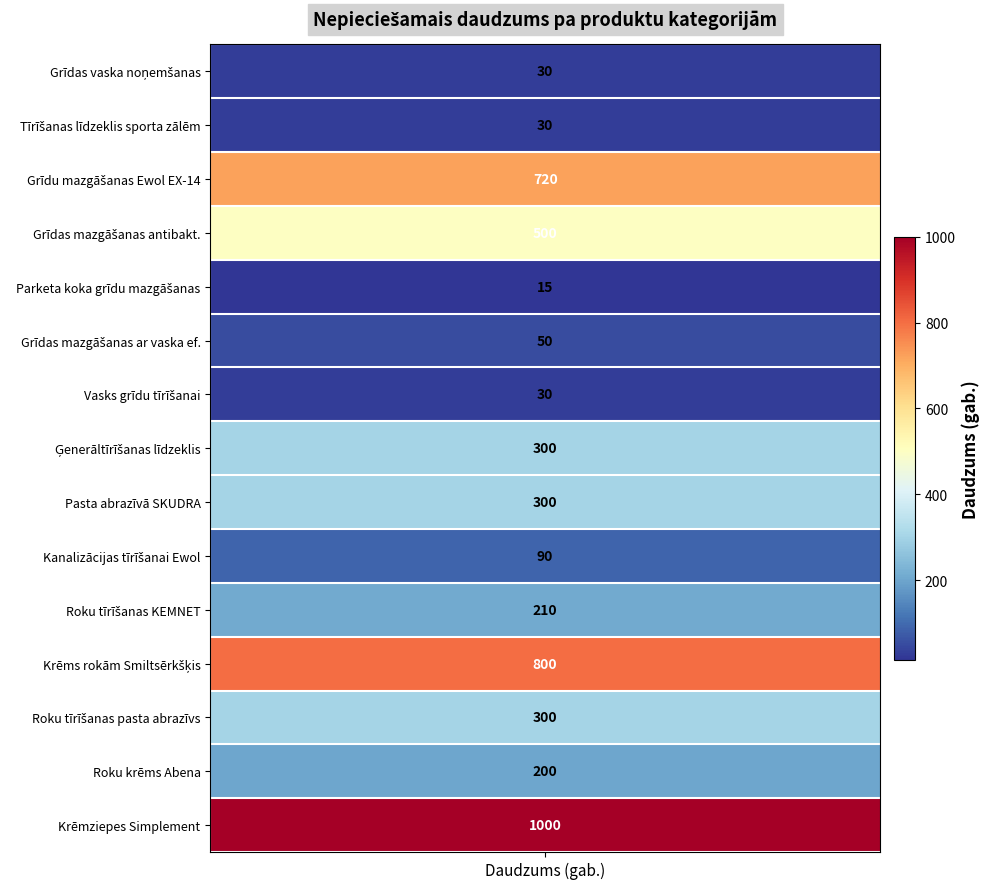

At how many categories does at least one series exceed 618?

1